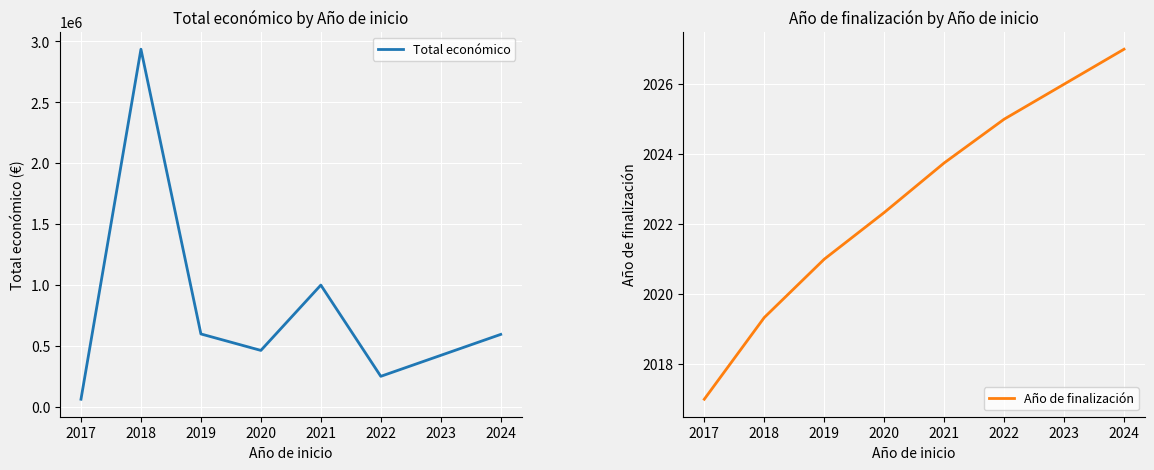

List the series in order of their peak value, lowest first.

Año de finalización, Total económico